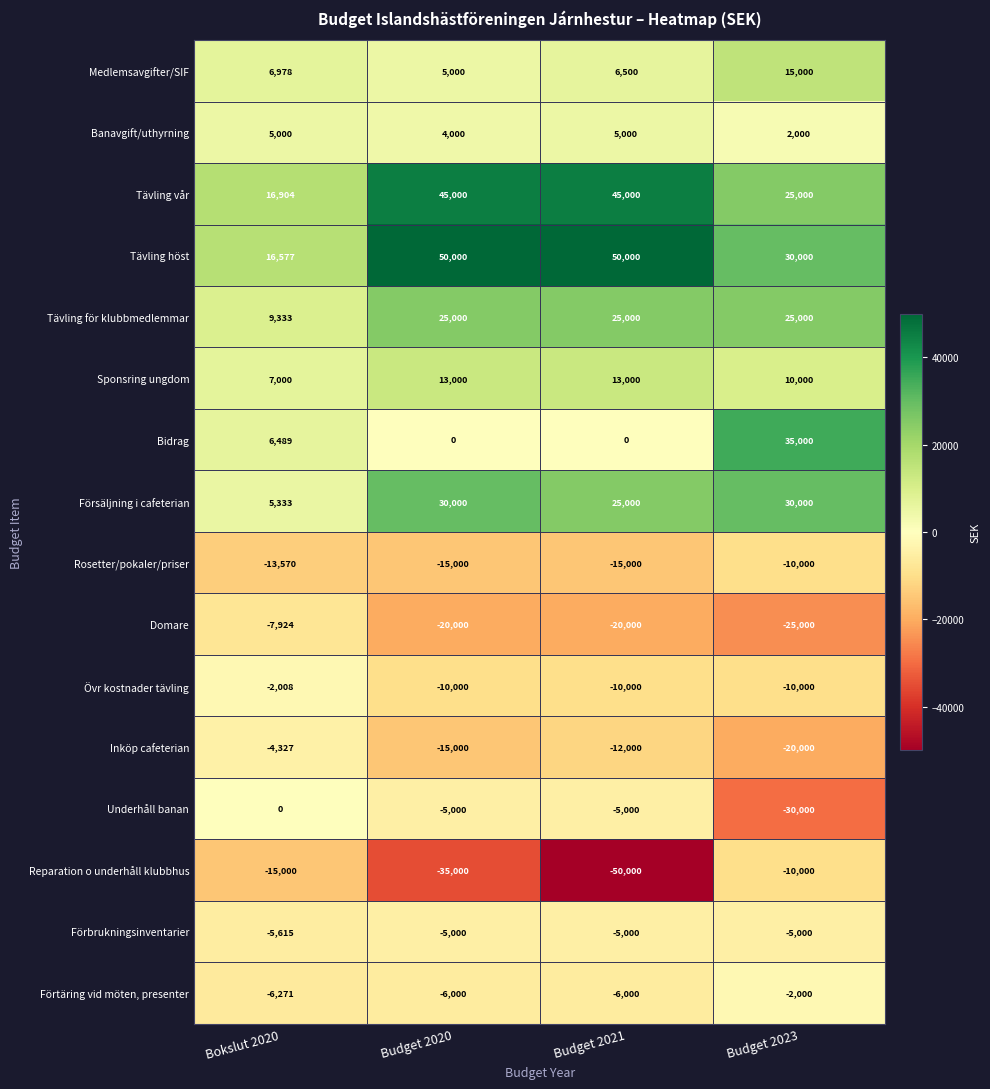

How many data points does each series have?

4